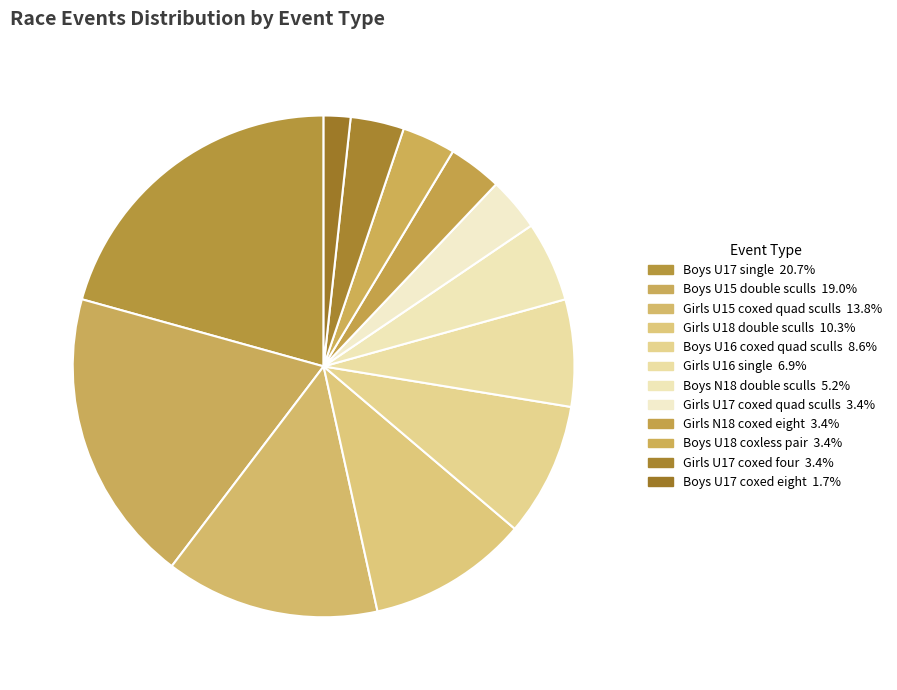

To the nearest percent, what is the average slice percentage?

8%